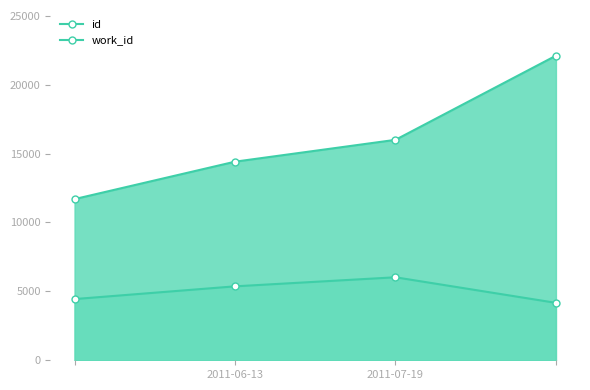

How many data points in id are less than 15997?

2